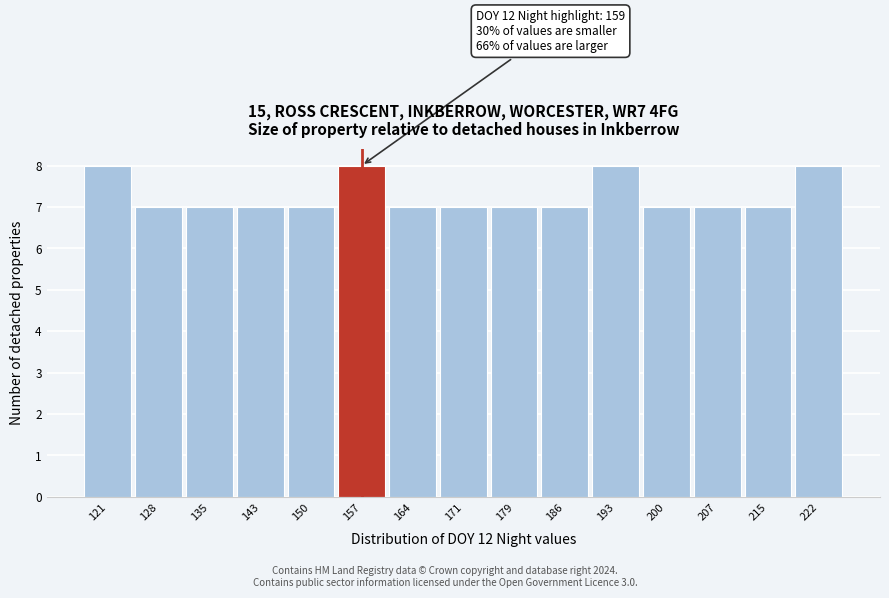

Reading left to right, transcribe all the data shown in this chart.

121=8	128=7	135=7	143=7	150=7	157=8	164=7	171=7	179=7	186=7	193=8	200=7	207=7	215=7	222=8